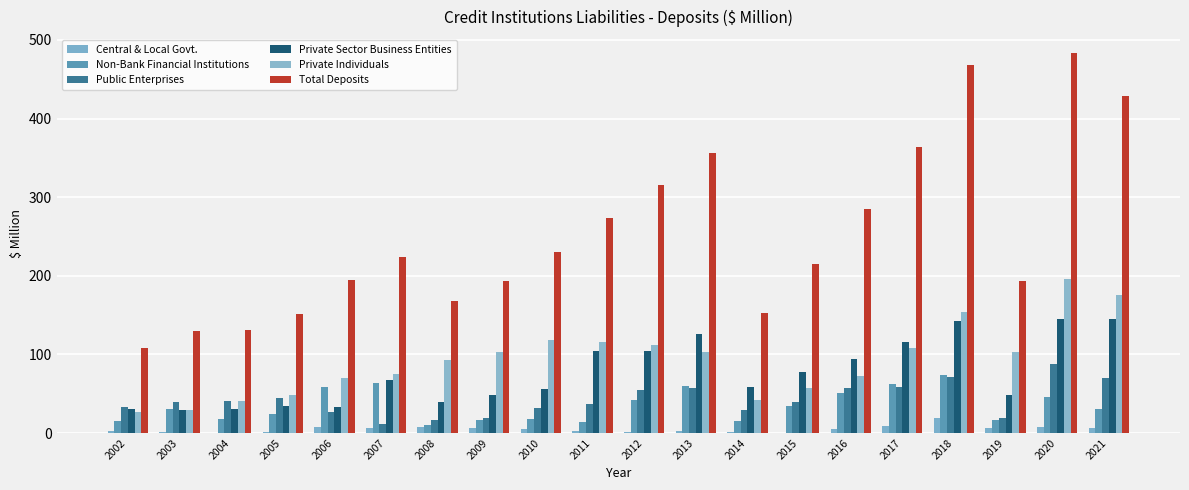

How many values in the Private Individuals series exceed 102?

10